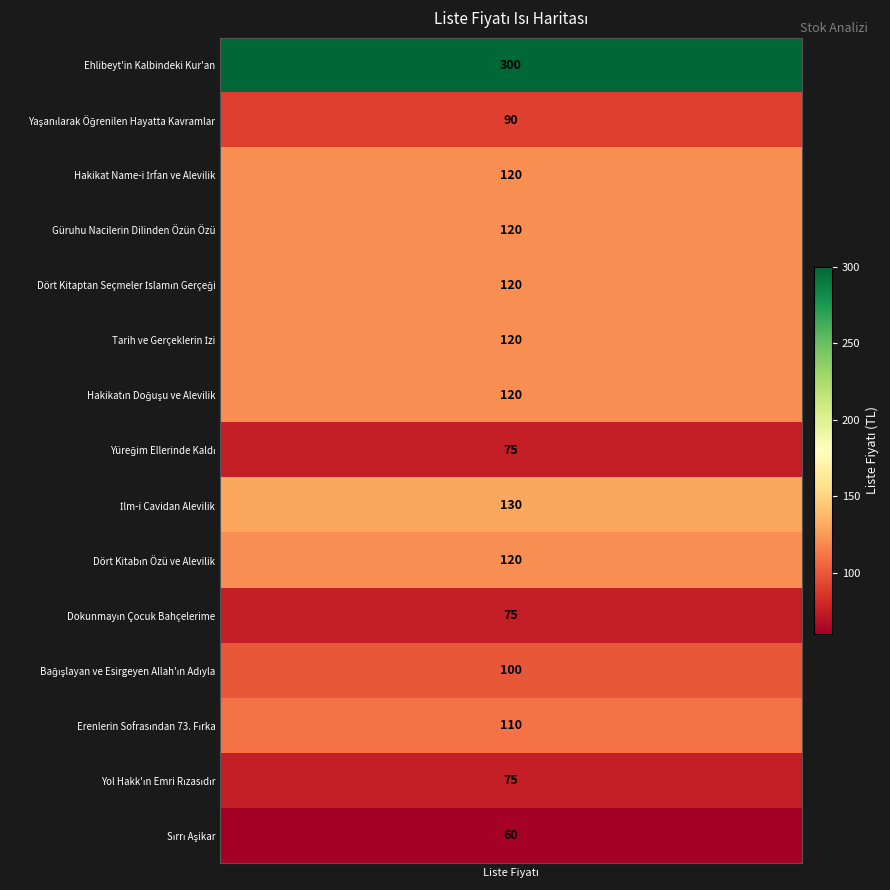

Read the value at Güruhu Nacilerin Dilinden Özün Özü, to the nearest 50.

100